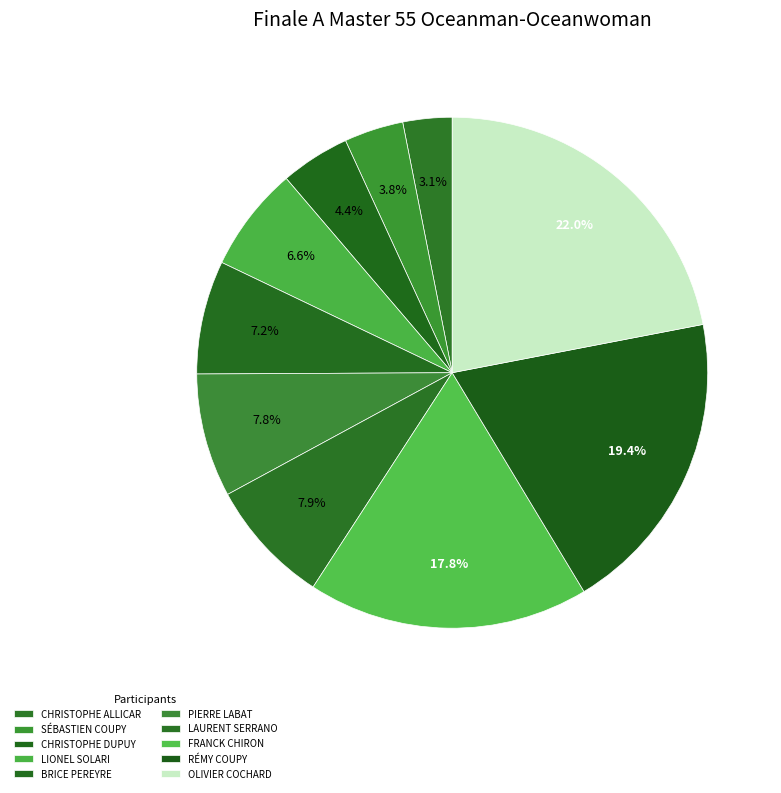

To the nearest percent, what is the difference between the FRANCK CHIRON and RÉMY COUPY slice percentages?

2%